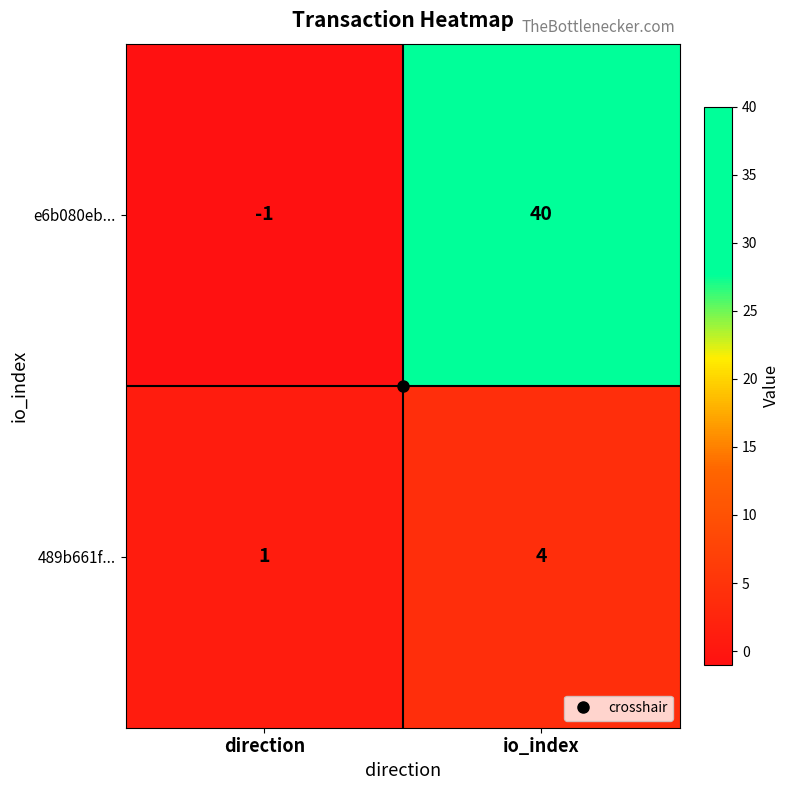

List the series in order of their overall mean, highest first.

e6b080eb..., 489b661f...